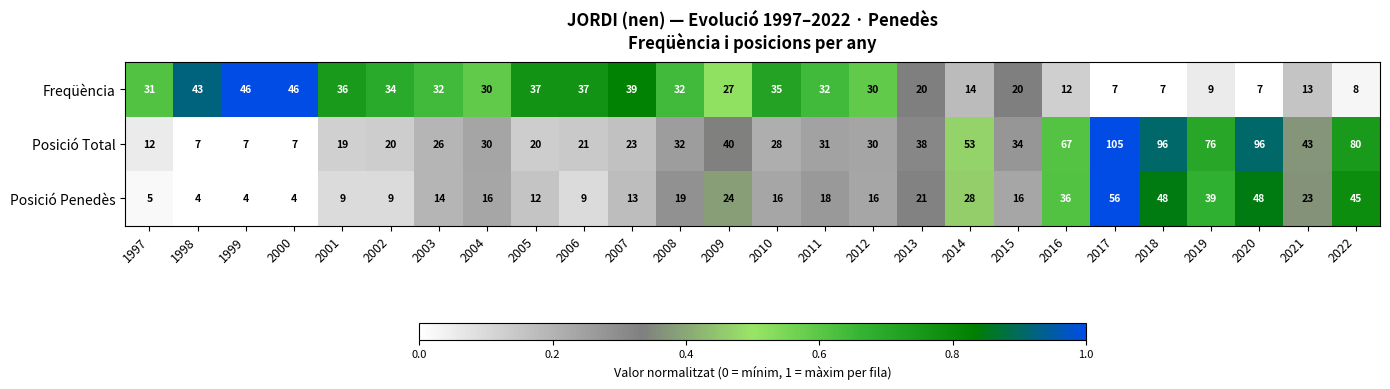

The Posició Penedès series shows 4 at 1998. True or false?

True